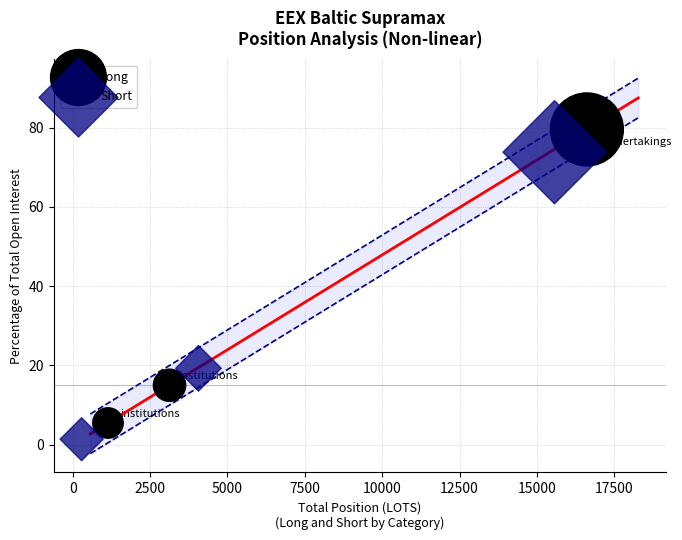

Which series has the widest spread of Y values?

Long